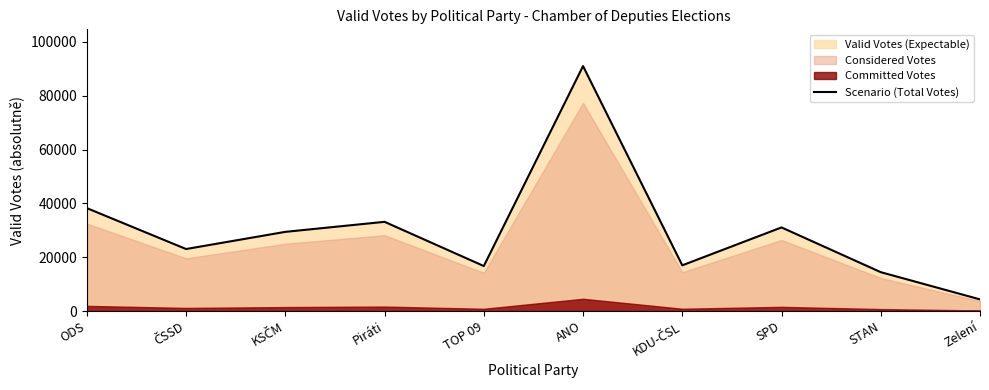

Which label corresponds to the largest value in the chart?

ANO